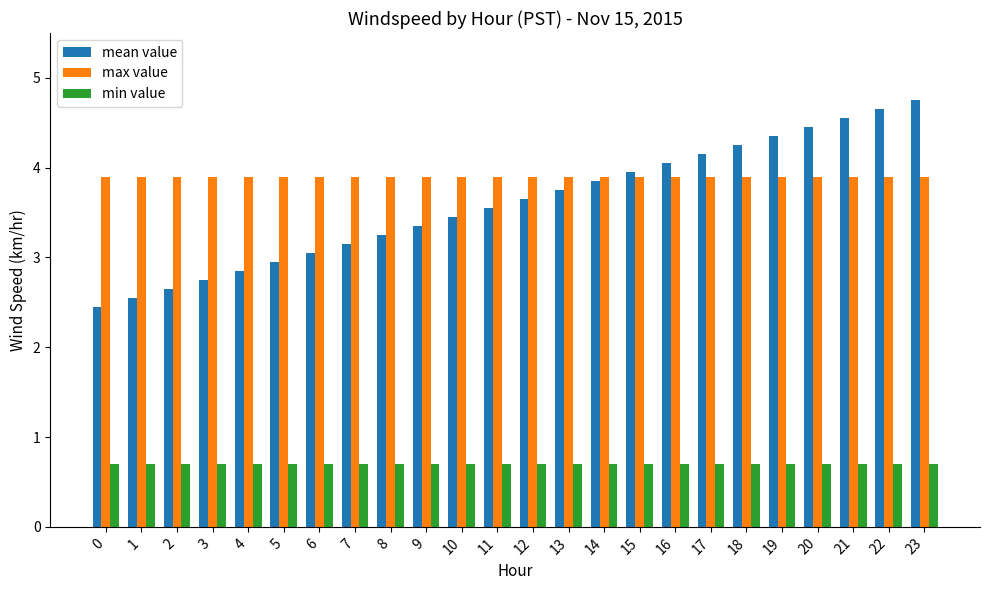

What is the spread (max minus min) of values at 8?

3.2